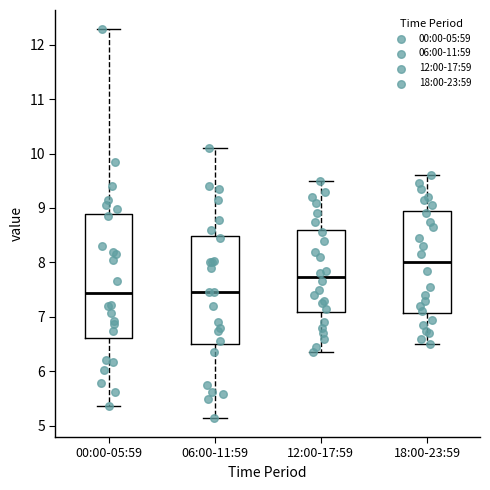

Reading left to right, transcribe this box plot: for each box, give where its median line is, the range the box spans, and where its two whiskers end, as read against the y-axis. The values are not printed on the chart, so give them approximately, as read against the axis.

00:00-05:59: median 7.4, box 6.6 to 8.9, whiskers 5.4 to 12.3
06:00-11:59: median 7.5, box 6.5 to 8.5, whiskers 5.2 to 10.1
12:00-17:59: median 7.7, box 7.1 to 8.6, whiskers 6.4 to 9.5
18:00-23:59: median 8.0, box 7.1 to 8.9, whiskers 6.5 to 9.6